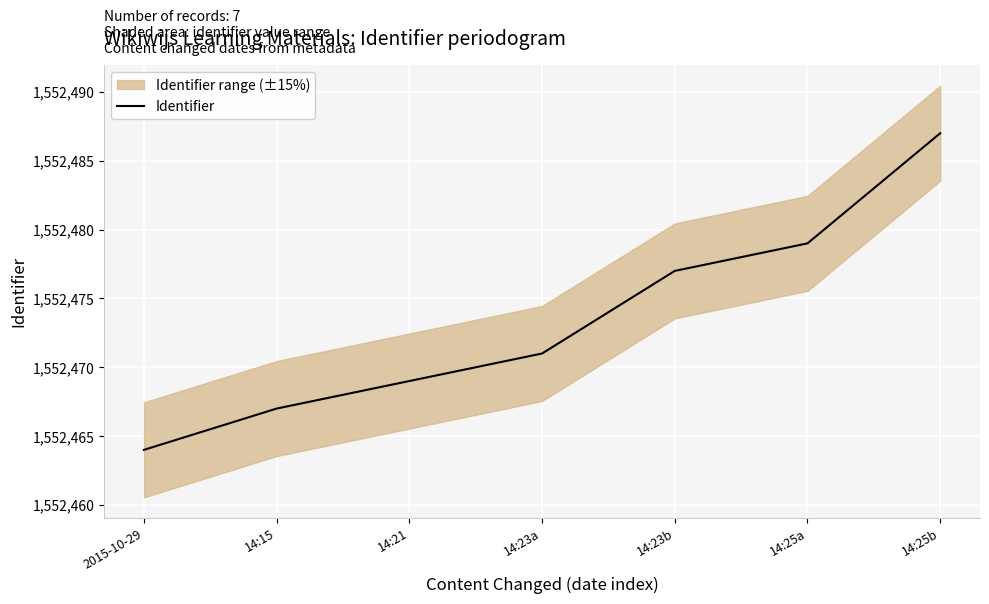

What is the difference between the maximum and minimum values?

23